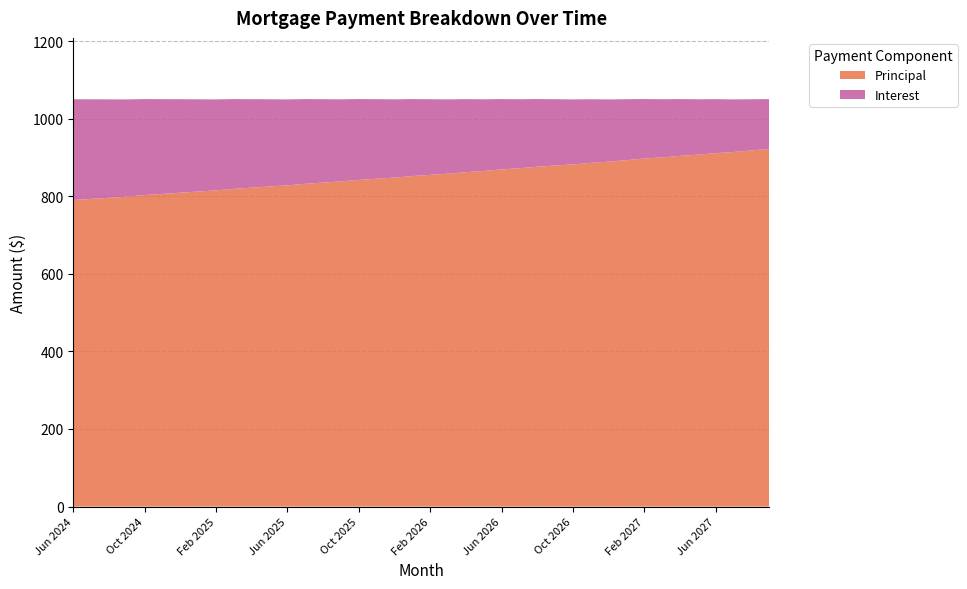

Reading left to right, extract all data points from this chart.

Interest: 259.9	256.8	253.7	250.5	247.4	244.2	241.0	237.8	234.6	231.4	228.1	224.9	221.6	218.3	215.0	211.7	208.4	205.1	201.7	198.4	195.0	191.6	188.2	184.8	181.4	177.9	174.5	171.0	167.5	164.1	160.5	157.0	153.5	149.9	146.4	142.8	139.2	135.6	132.0	128.3
Principal: 790.0	793.0	796.0	799.0	803.0	806.0	809.0	812.0	815.0	819.0	822.0	825.0	828.0	832.0	835.0	838.0	842.0	845.0	848.0	852.0	855.0	858.0	862.0	865.0	869.0	872.0	876.0	879.0	882.0	886.0	889.0	893.0	897.0	900.0	904.0	907.0	911.0	914.0	918.0	922.0